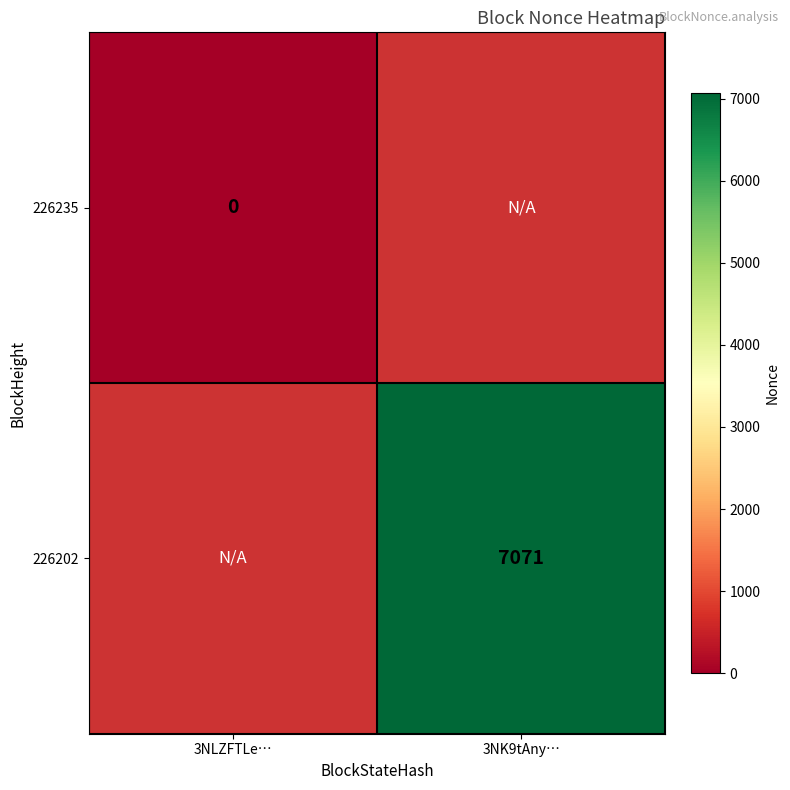

The value of 226202 at 3NK9tAny… is 4845. True or false?

False